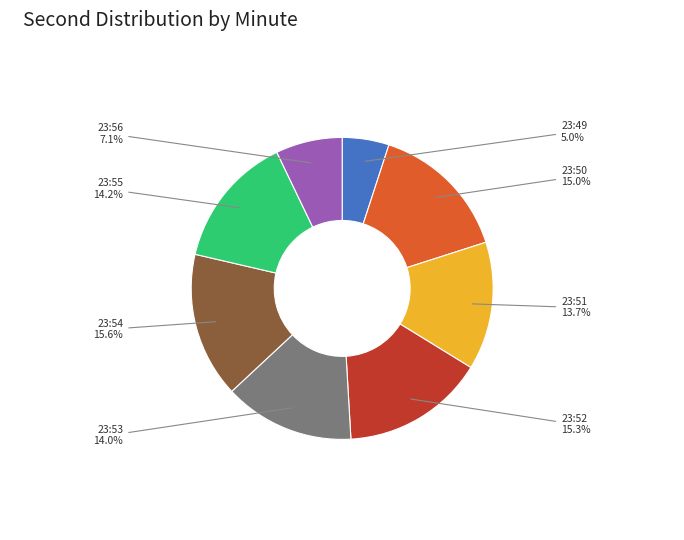

What percentage is the 23:52 slice, to the nearest percent?

15%